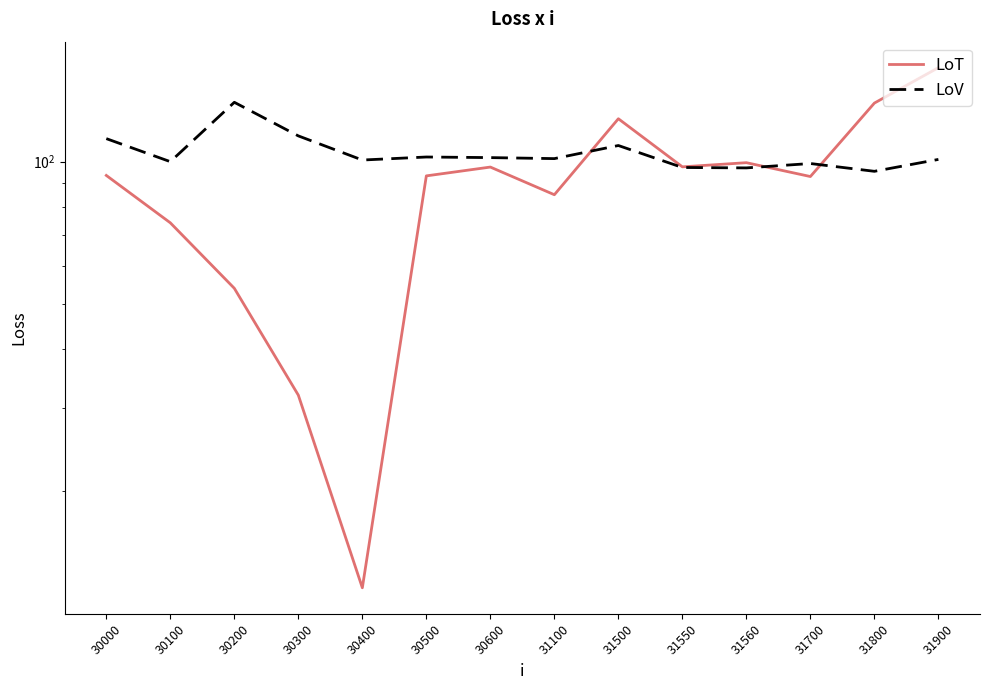

At which label is LoV closest to 114?

30300